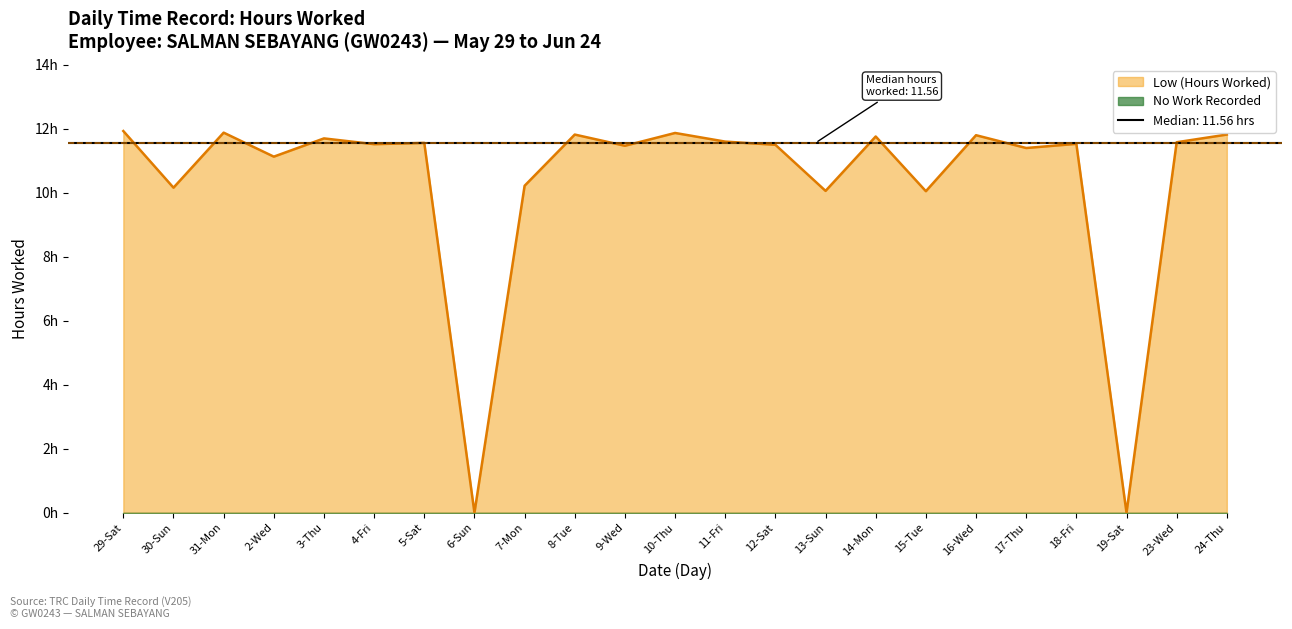

What is the average value?

10.4